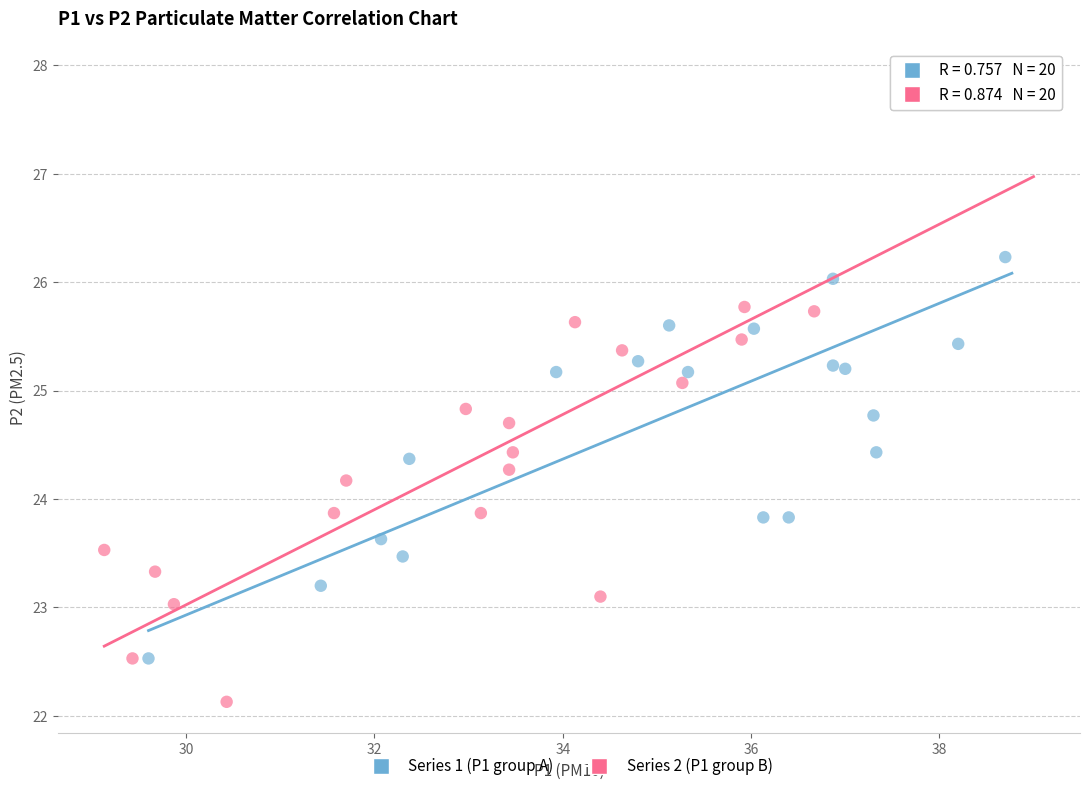

Which series reaches the minimum Y coordinate?

Series 2 (P1 group B)